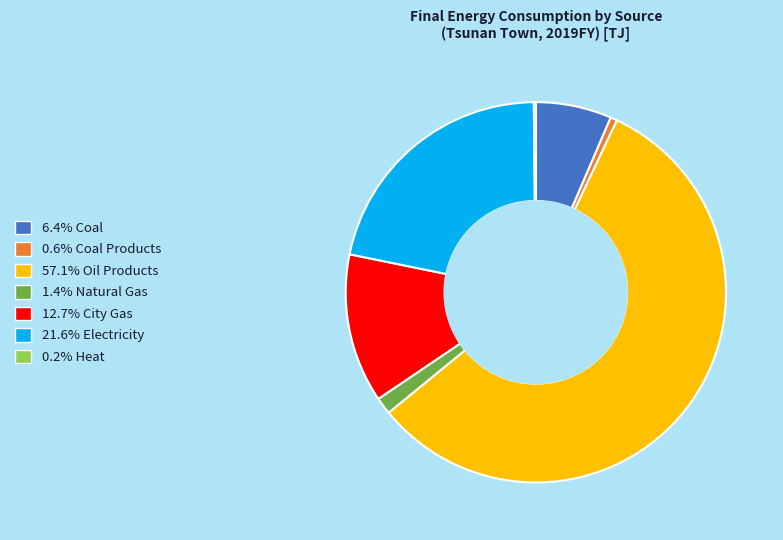

Combined, do 21.6% Electricity and 0.6% Coal Products account for over 50%?

No